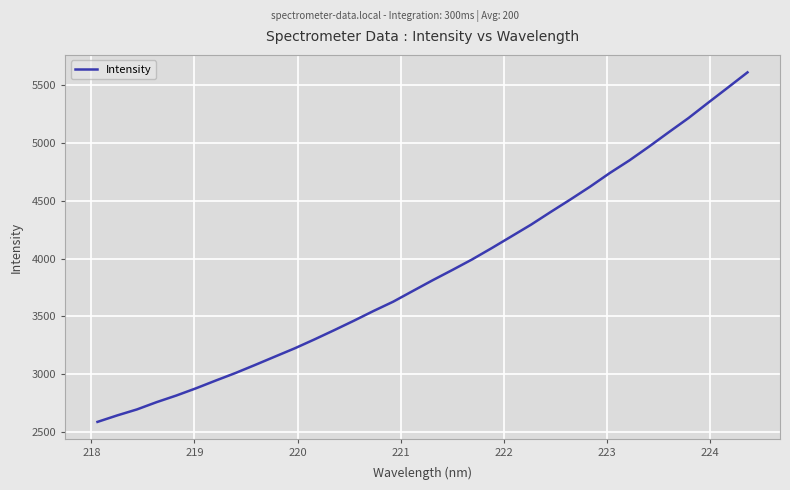

What is the maximum value shown in the chart?

5611.4